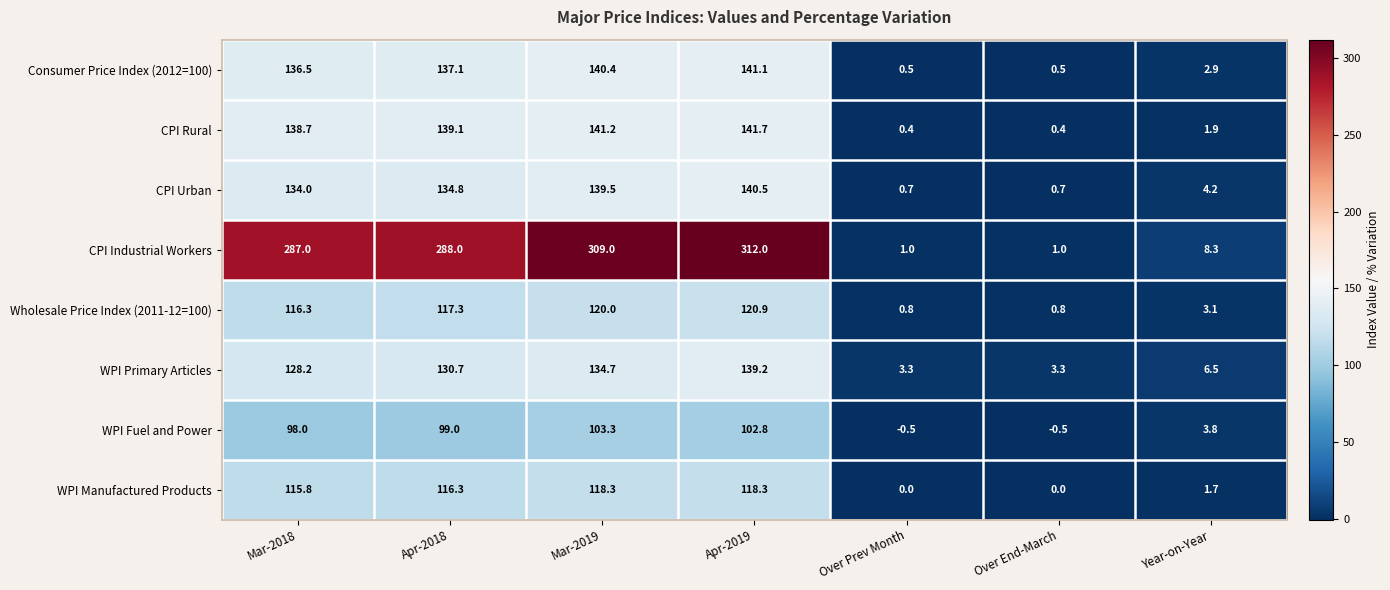

How many values in WPI Manufactured Products are above zero?

5